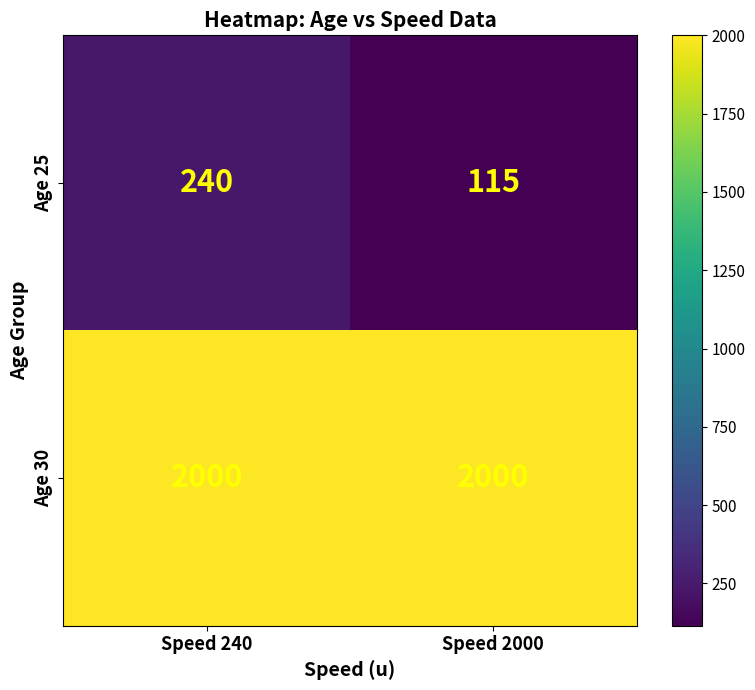

How many series are shown in this chart?

2